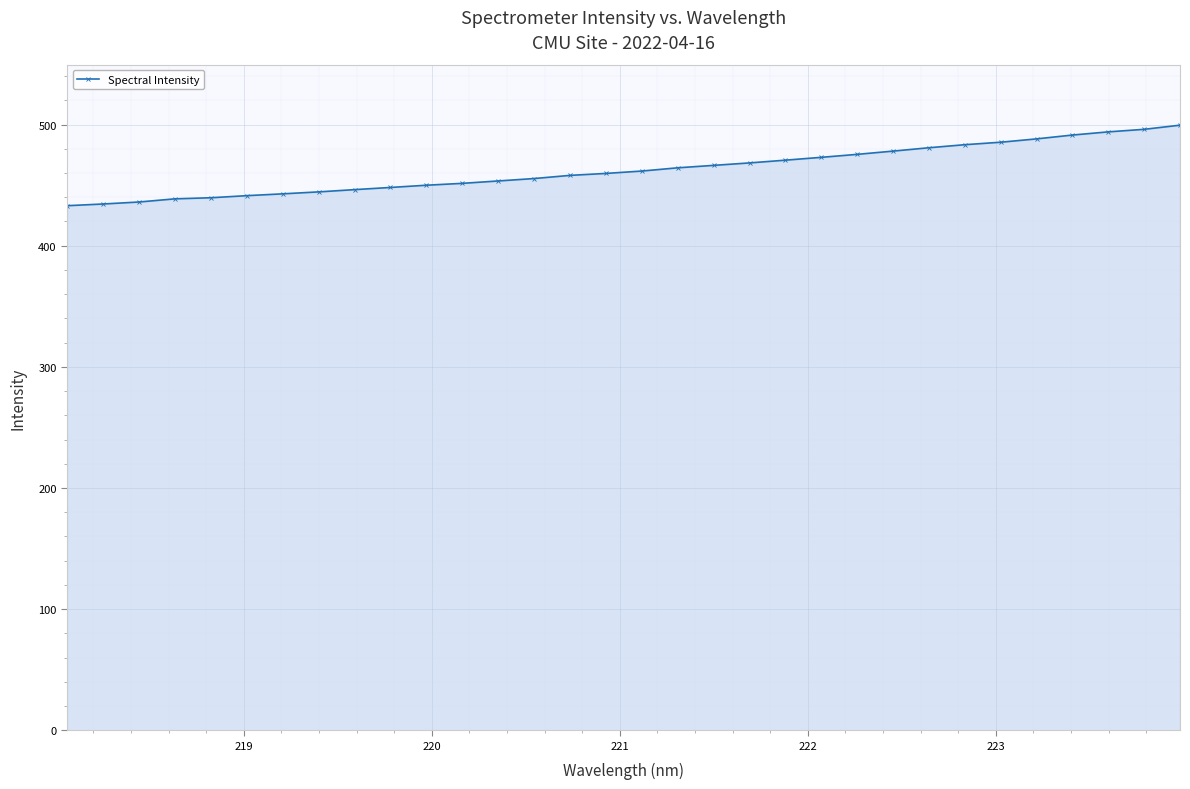

What is the value of the 27th point from the left?

485.4